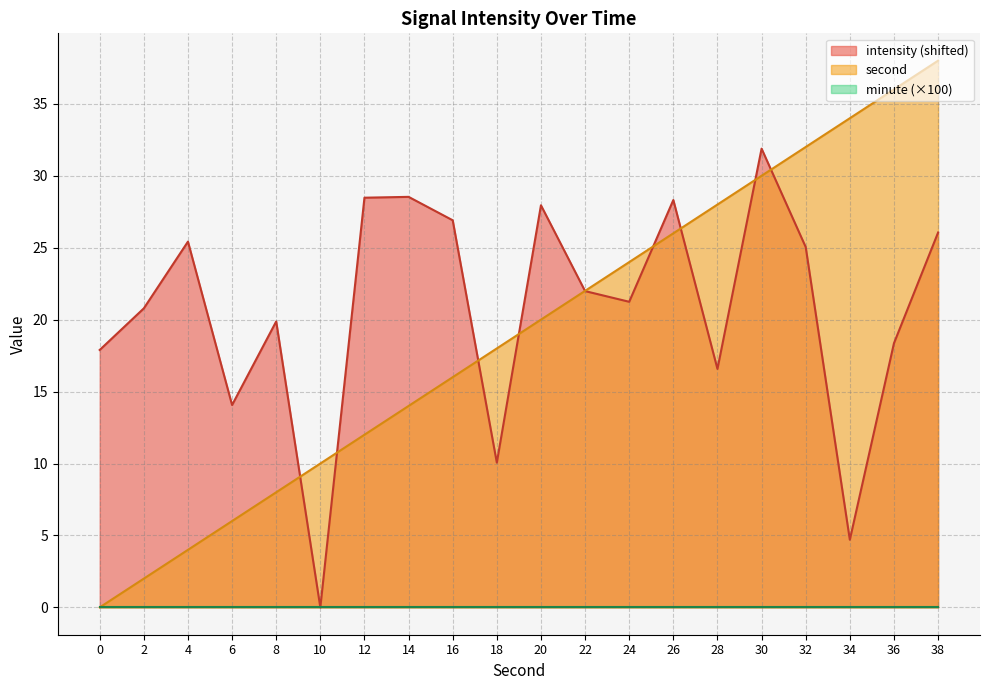

What is the average value of the second series?

19.0